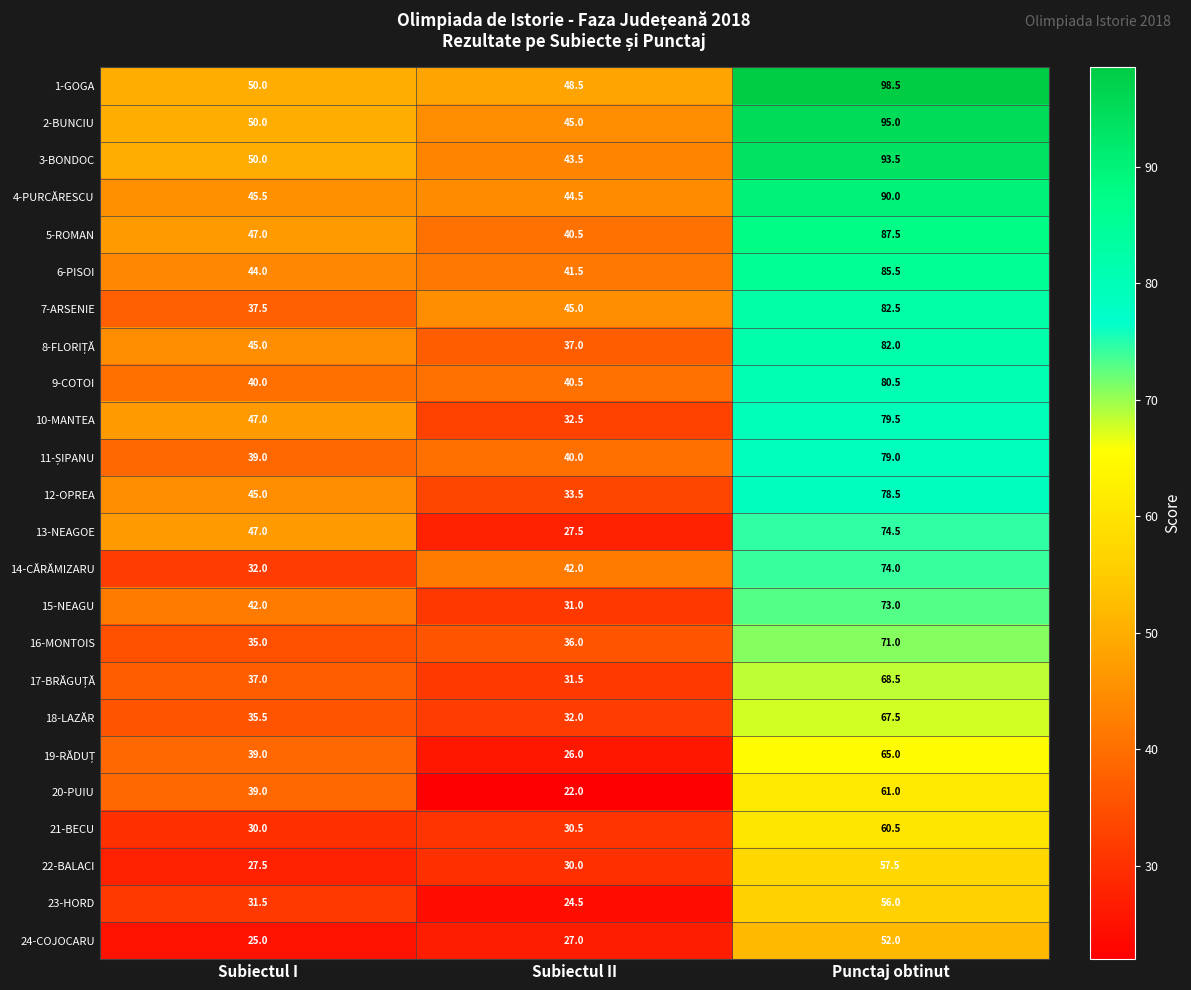

What is the spread (max minus min) of values at Subiectul I?

25.0